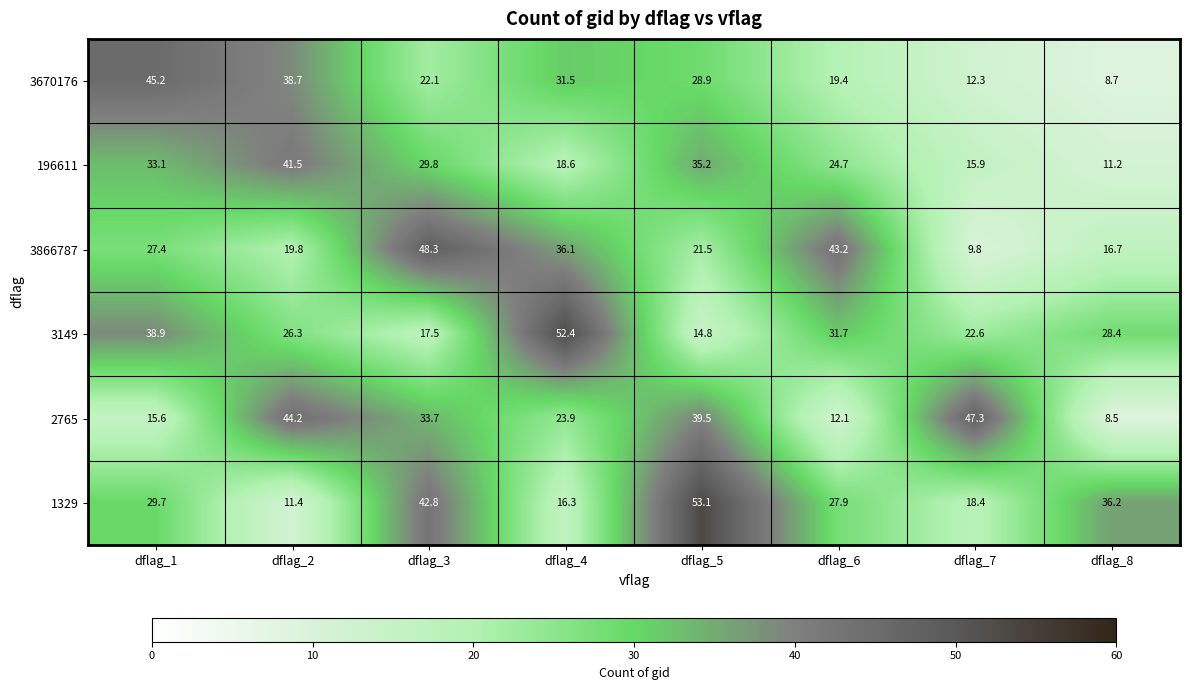

What is the sum of the 1329 values at dflag_2 and dflag_4?

27.7